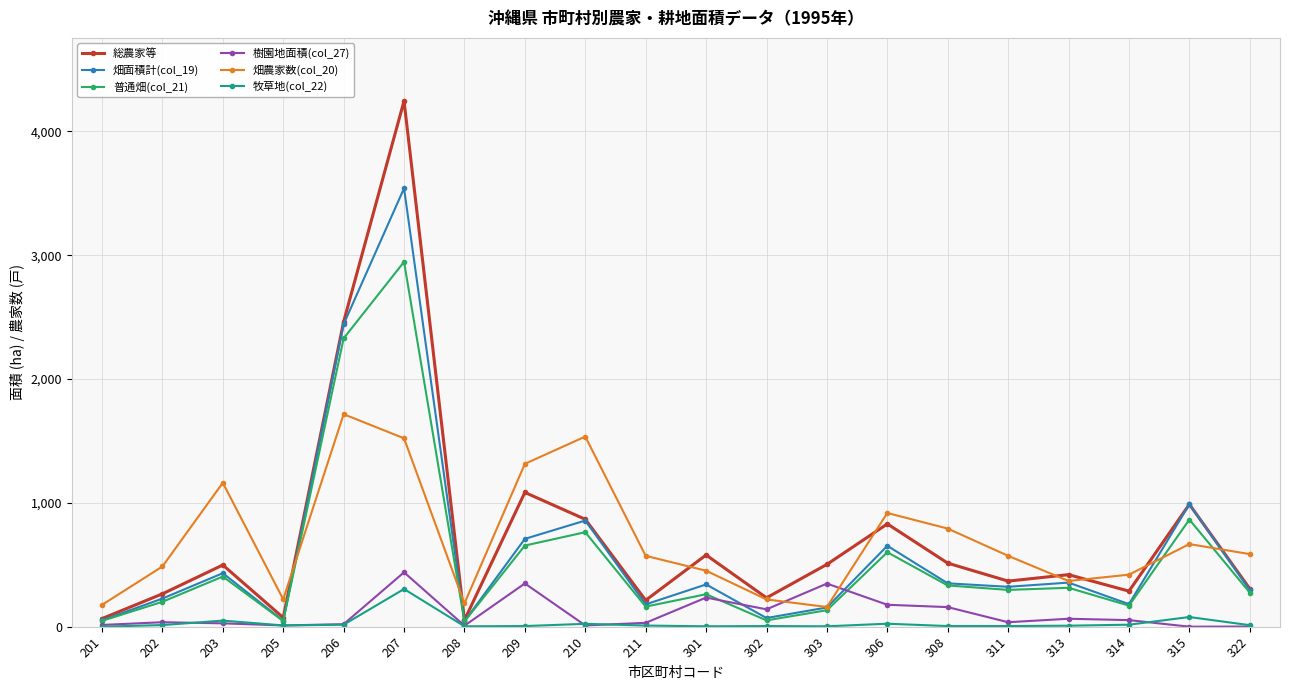

In 樹園地面積(col_27), how many points are higher than both neighbors (excluding endpoints)?

6